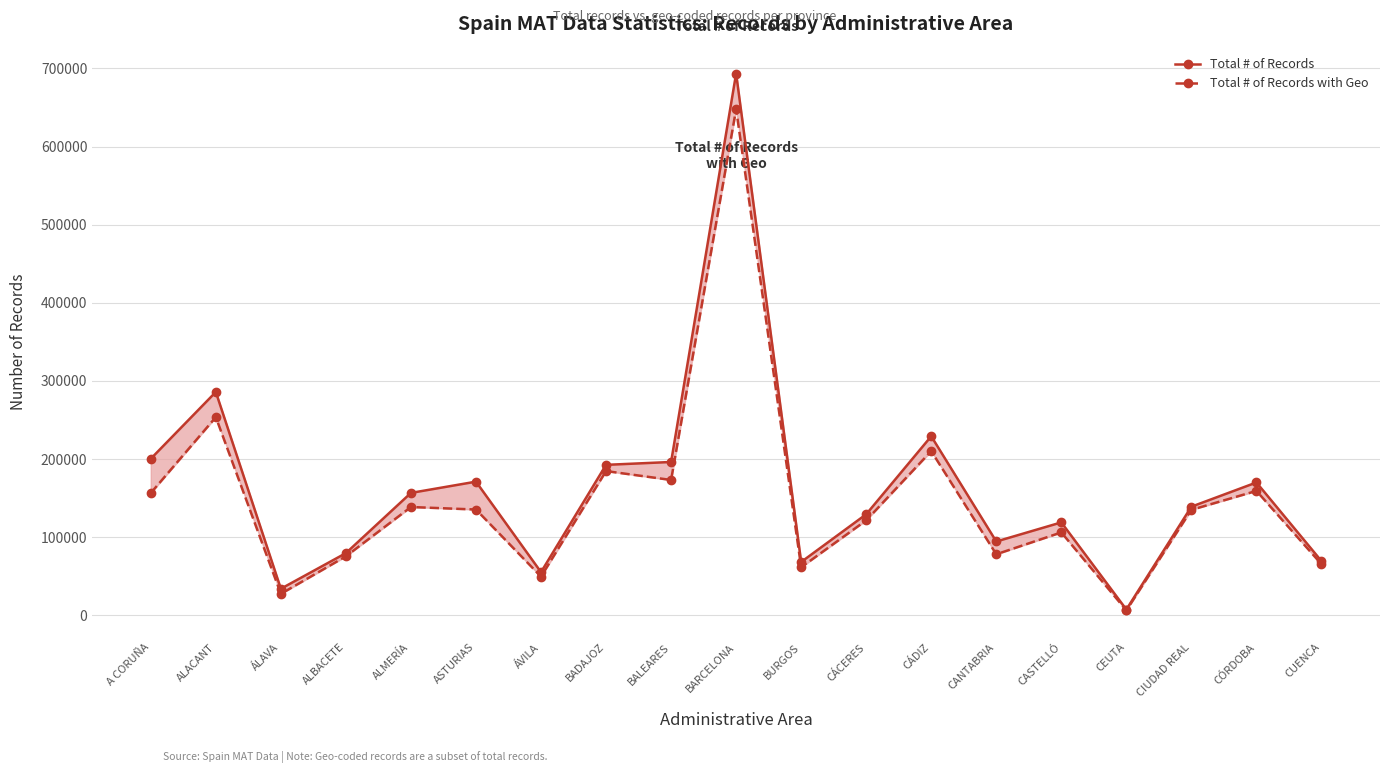

What is the maximum value for Total # of Records?

693472